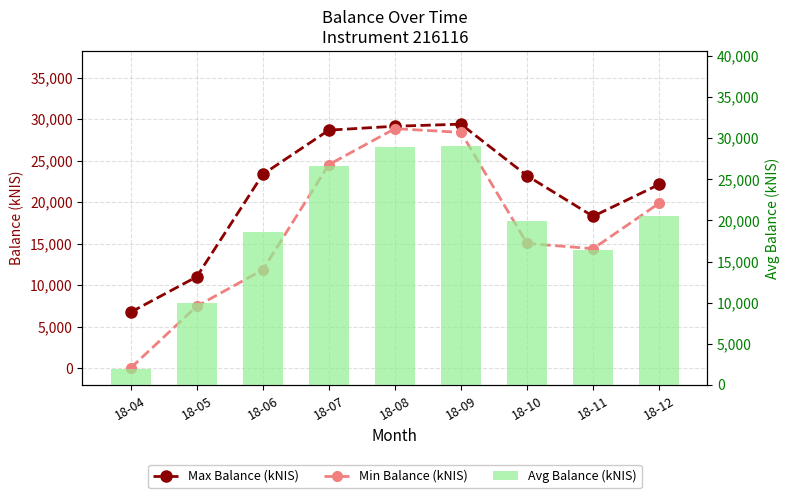

At how many categories does at least one series exceed 25326?

3